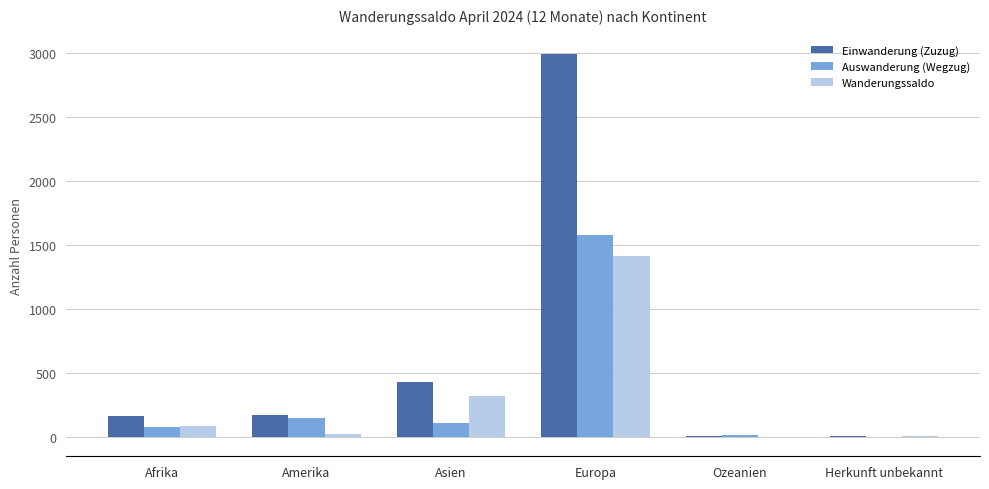

At which category is the sum across all series the highest?

Europa